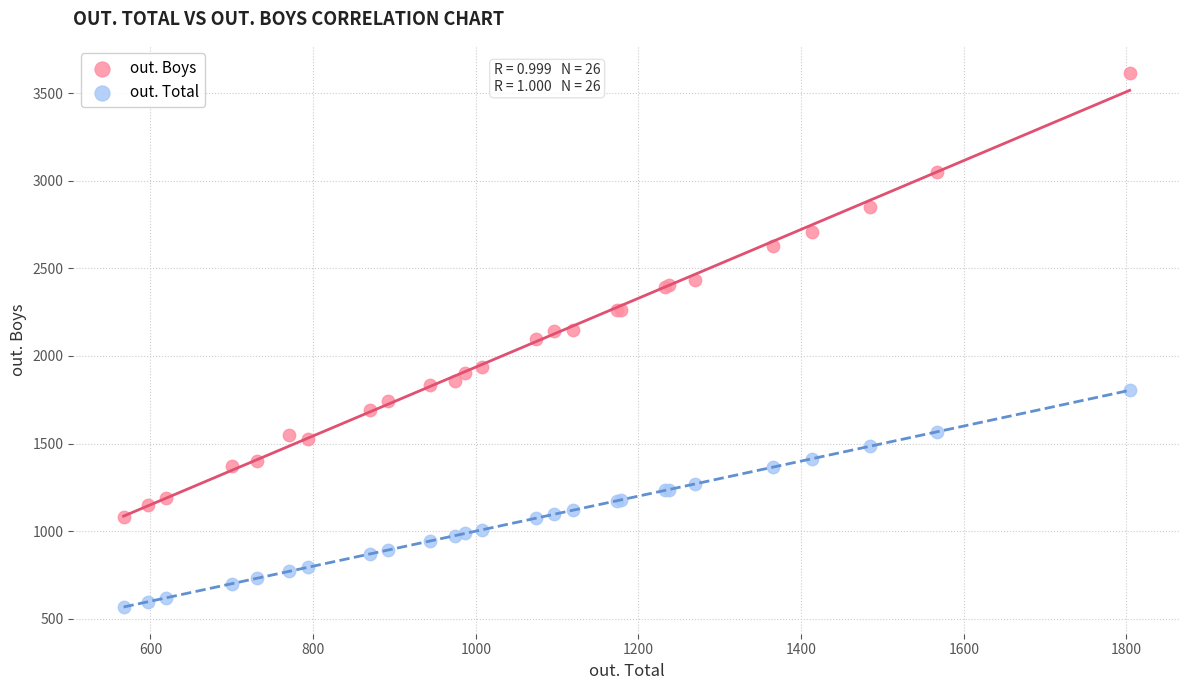

Which series has the largest Y range (max minus min)?

out. Boys